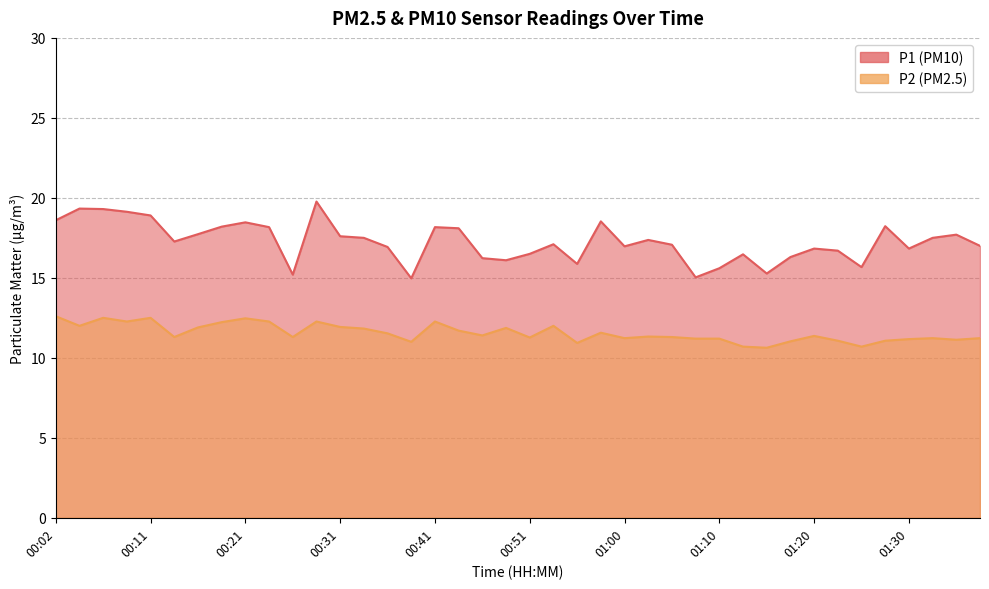

Reading right to left, extract all data points from this chart.

P1: 17.0	17.7	17.5	16.8	18.2	15.7	16.7	16.8	16.3	15.3	16.5	15.6	15.0	17.1	17.4	17.0	18.5	15.9	17.1	16.5	16.1	16.2	18.1	18.2	15.0	16.9	17.5	17.6	19.8	15.2	18.2	18.5	18.2	17.7	17.3	18.9	19.1	19.3	19.3	18.6
P2: 11.2	11.1	11.2	11.2	11.1	10.7	11.1	11.4	11.0	10.6	10.7	11.2	11.2	11.3	11.3	11.2	11.6	10.9	12.0	11.3	11.9	11.4	11.7	12.3	11.0	11.5	11.8	11.9	12.3	11.3	12.3	12.5	12.2	11.9	11.3	12.5	12.3	12.5	12.0	12.6